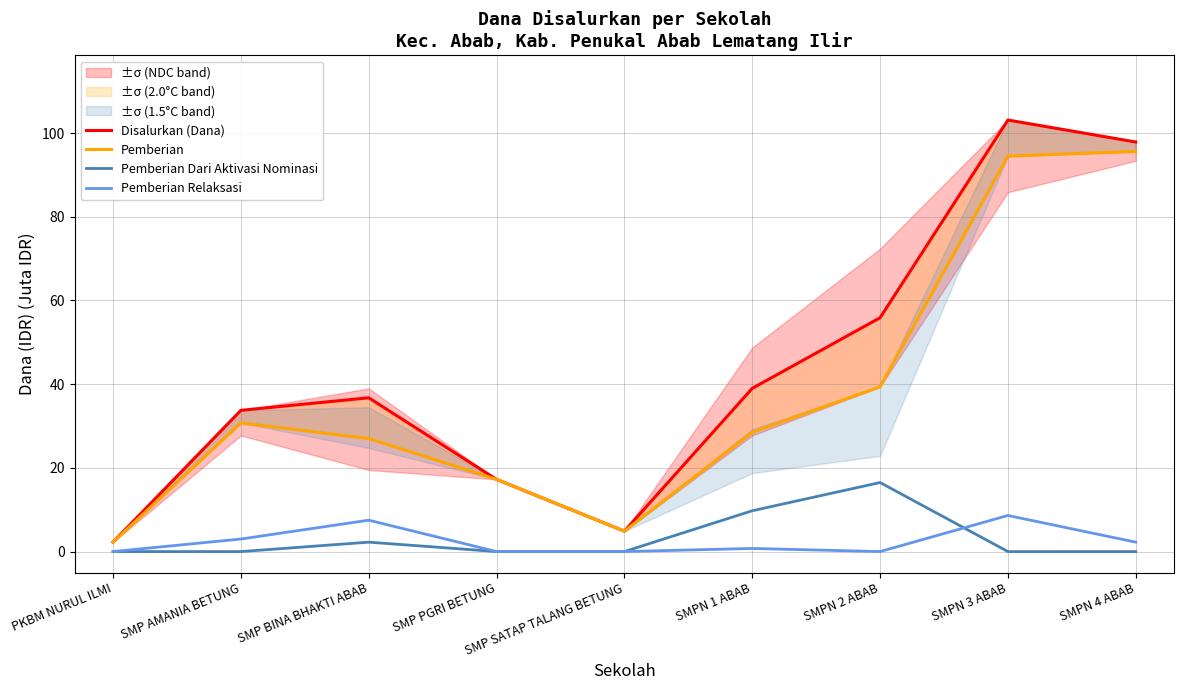

At which label does Disalurkan (Dana) reach its minimum?

PKBM NURUL ILMI